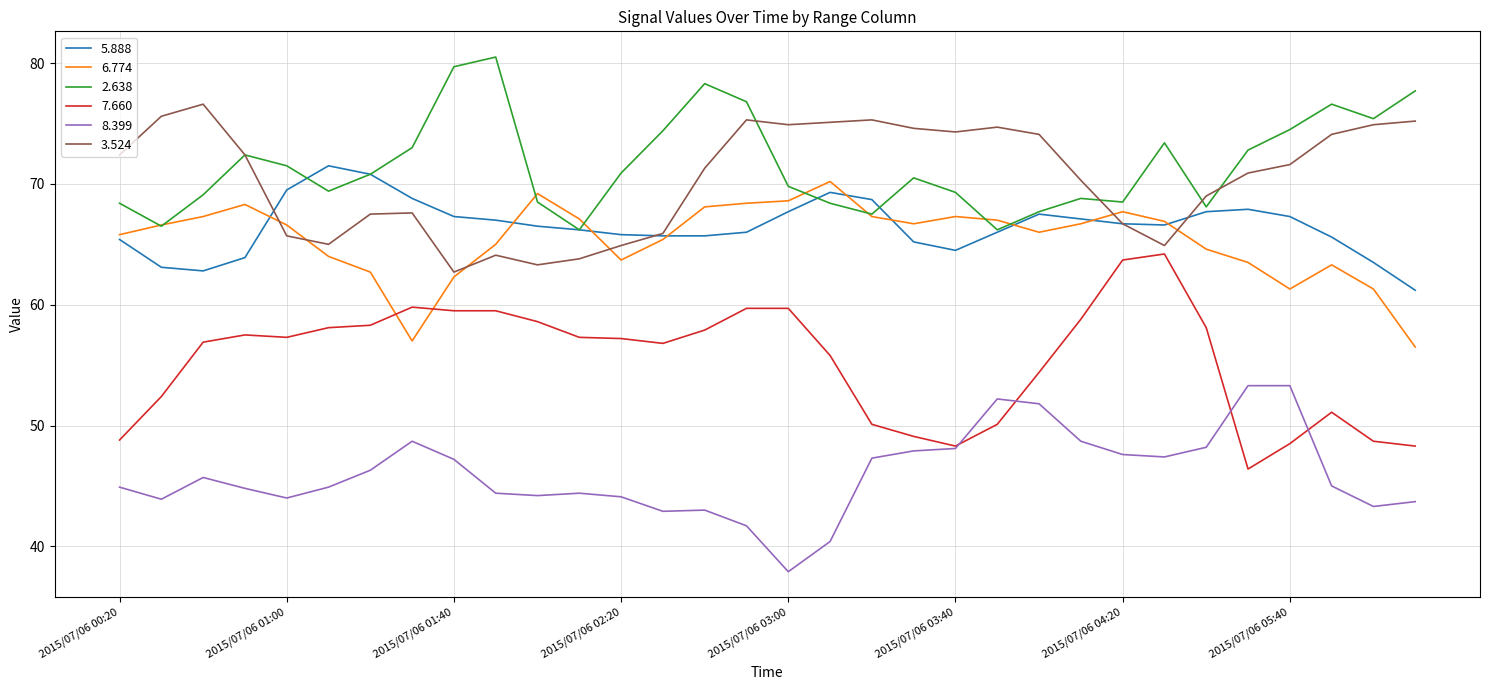

What is the maximum value shown in the chart?

80.5